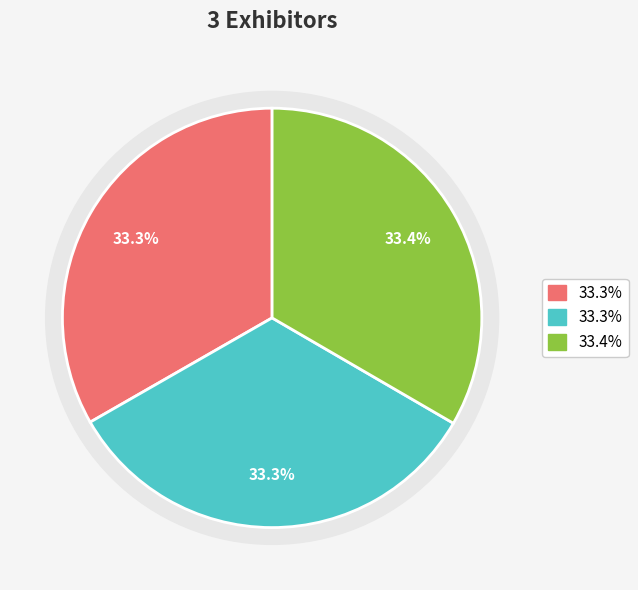

Does Numina Group Inc. represent more than half of the total?

No